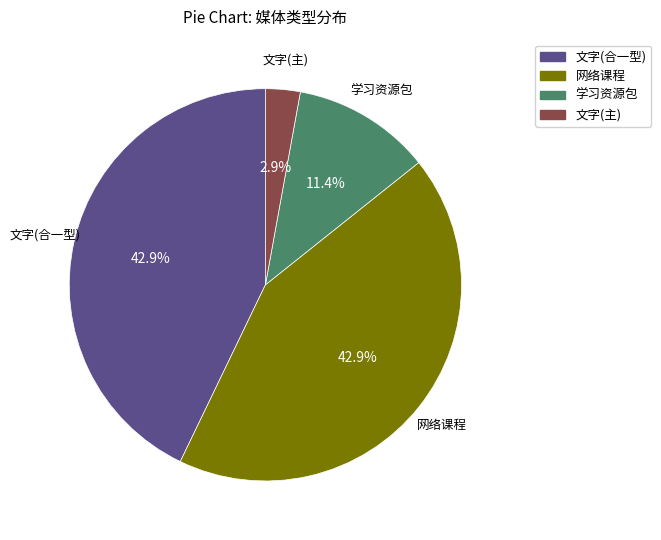

To the nearest percent, what portion does 网络课程 represent?

43%